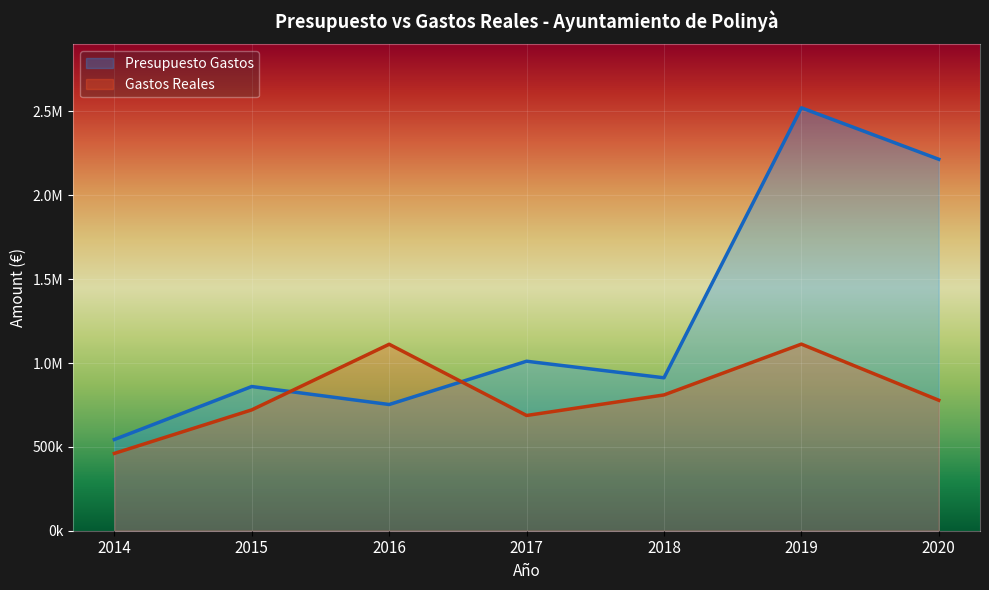

What is the value of the Gastos Reales point at the 7th from the left?

777945.3